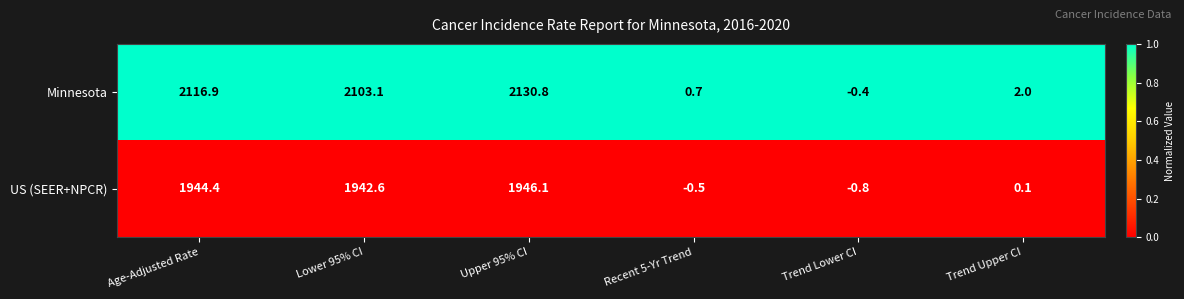

List the series in order of their peak value, lowest first.

US (SEER+NPCR), Minnesota